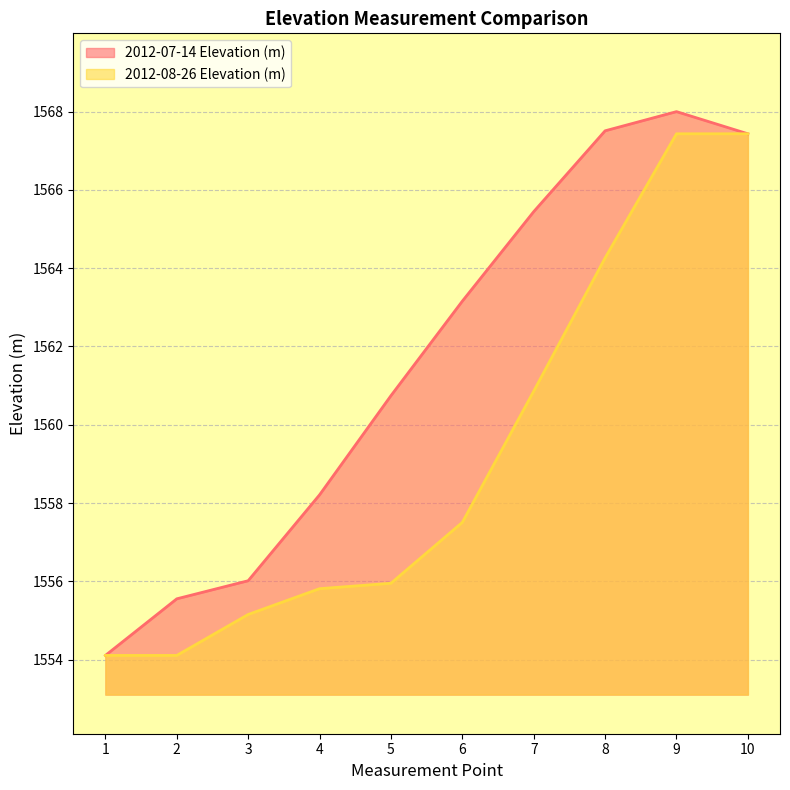

Reading left to right, what are all the values shown in this chart?

2012-07-14 Elevation (m): 1=1554.1	2=1555.6	3=1556.0	4=1558.2	5=1560.7	6=1563.2	7=1565.4	8=1567.5	9=1568.0	10=1567.4
2012-08-26 Elevation (m): 1=1554.1	2=1554.1	3=1555.2	4=1555.8	5=1556.0	6=1557.5	7=1560.9	8=1564.3	9=1567.4	10=1567.4